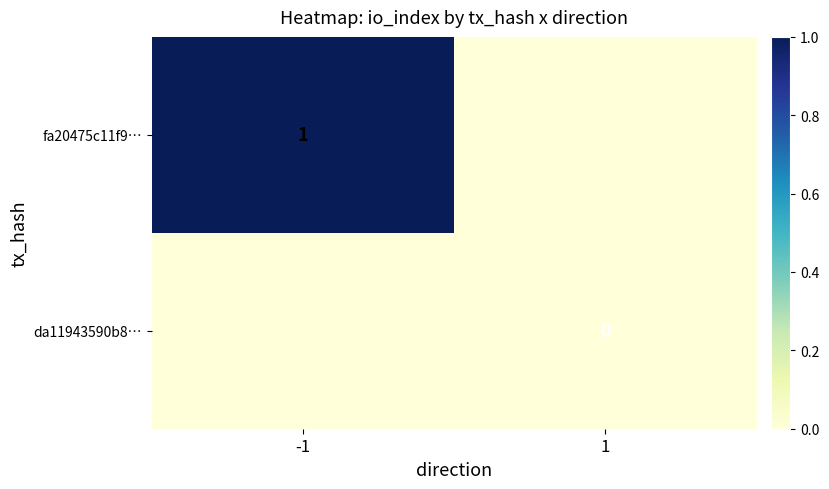

Is the value of fa20475c11f9… at 1 greater than the value of da11943590b8… at 1?

No